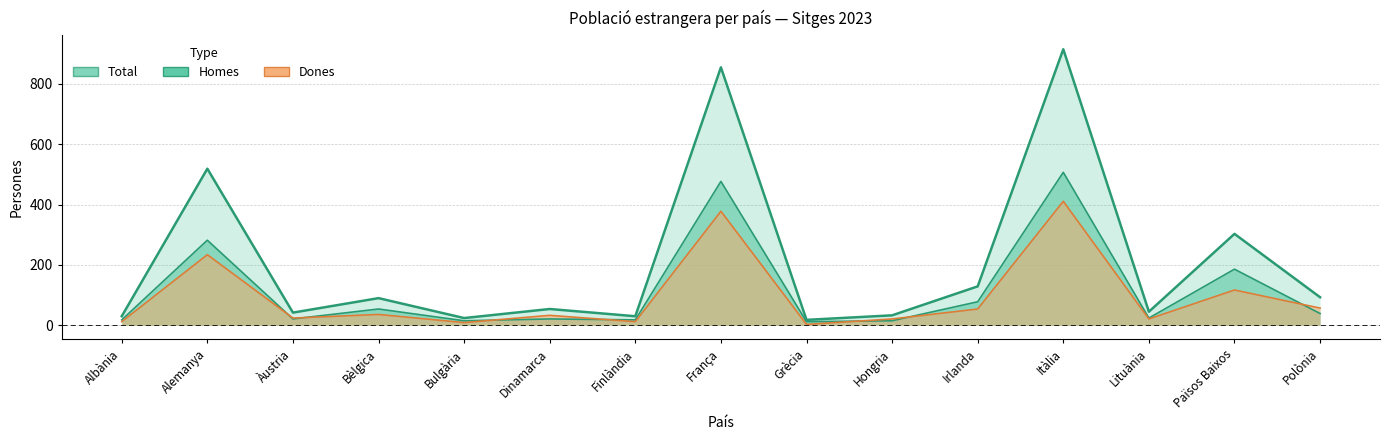

What is the sum of the Total values at Alemanya and Finlàndia?

549